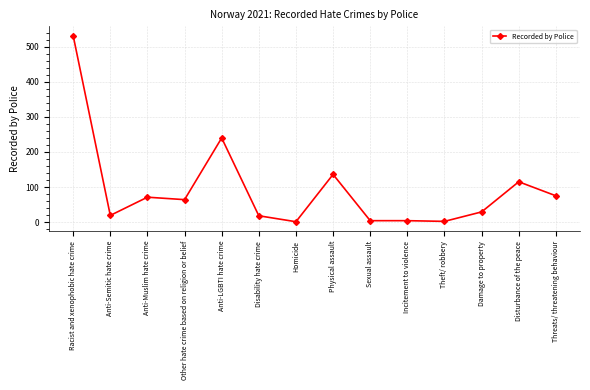

How many data points does each series have?

14